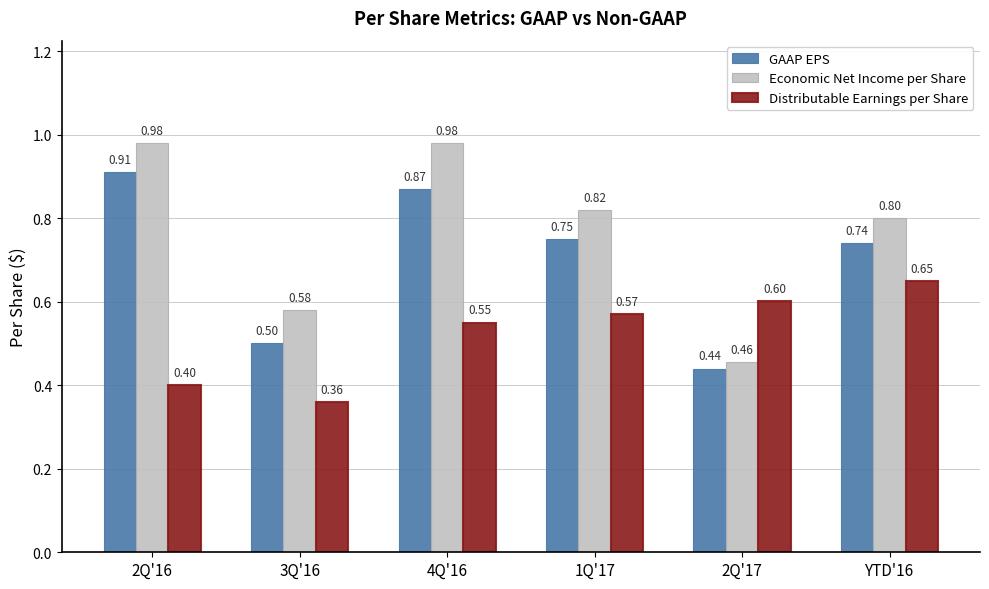

How many bars are there in each group?

3